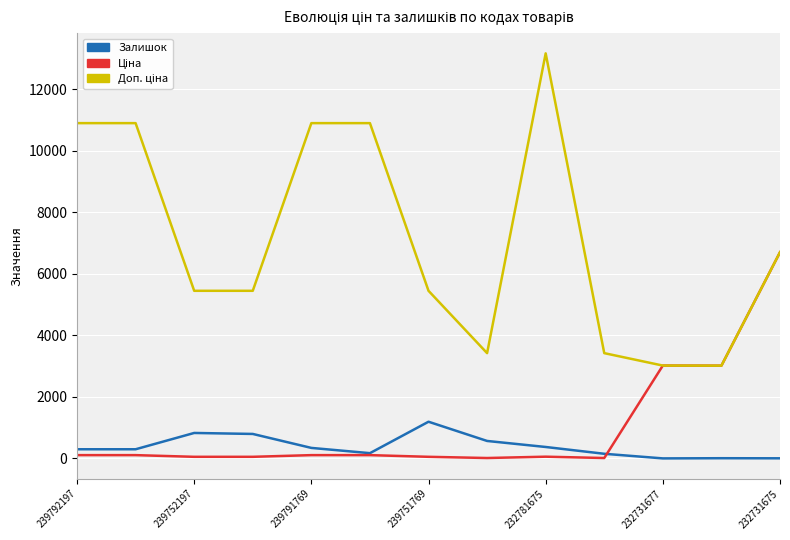

What is the greatest value displayed?

13171.5